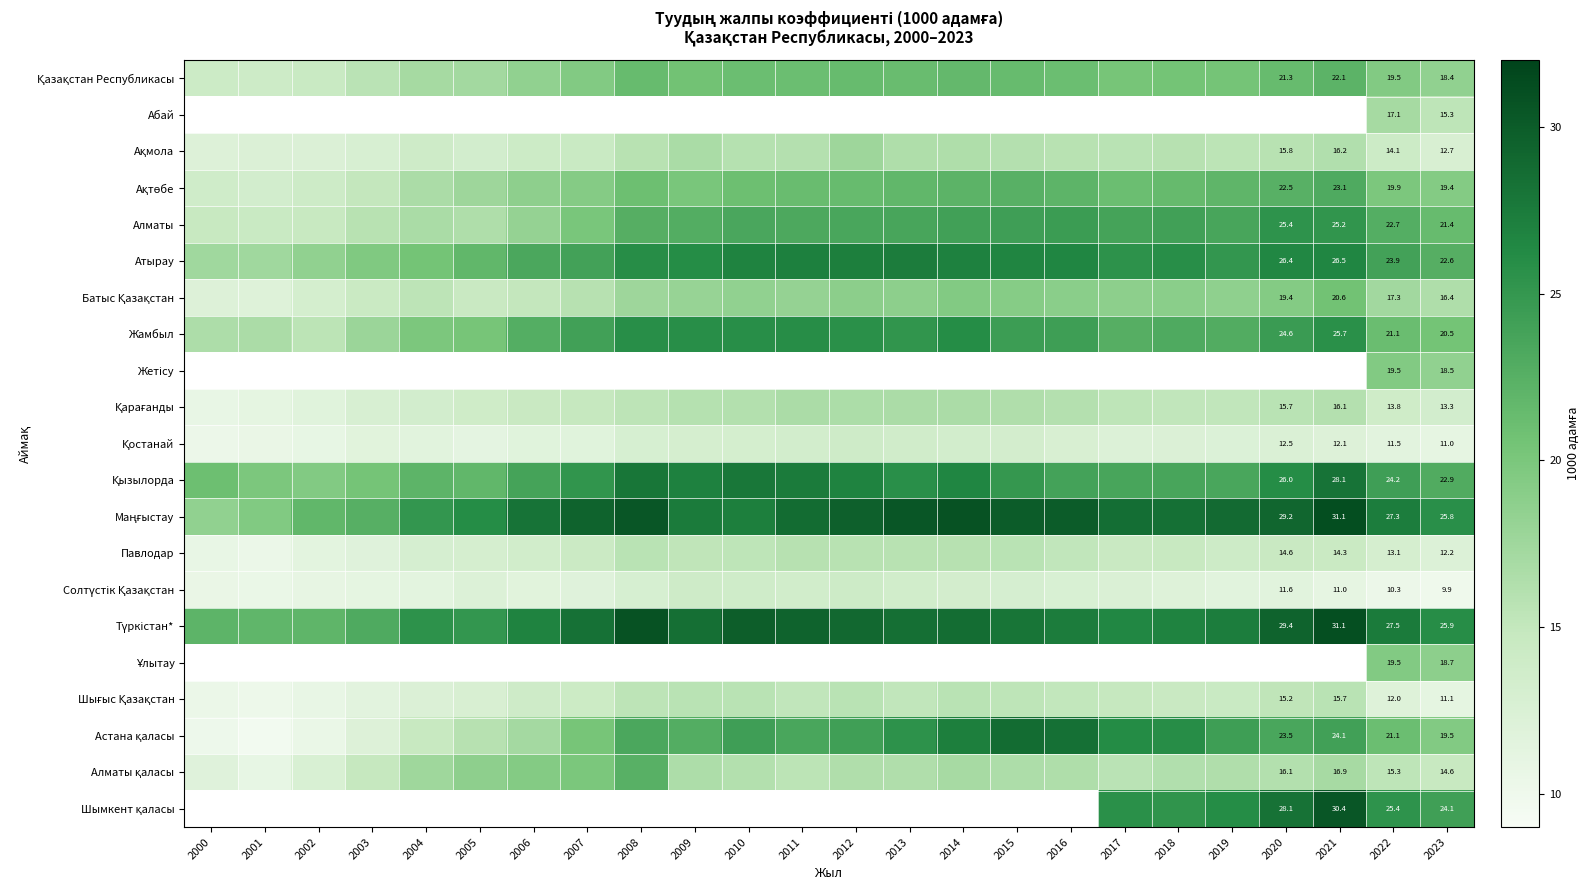

What is the difference between the maximum and minimum values in the Батыс Қазақстан series?

8.6